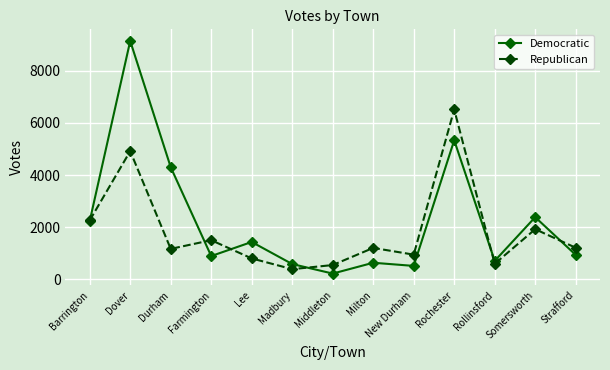

Which series has the widest spread of values?

Democratic